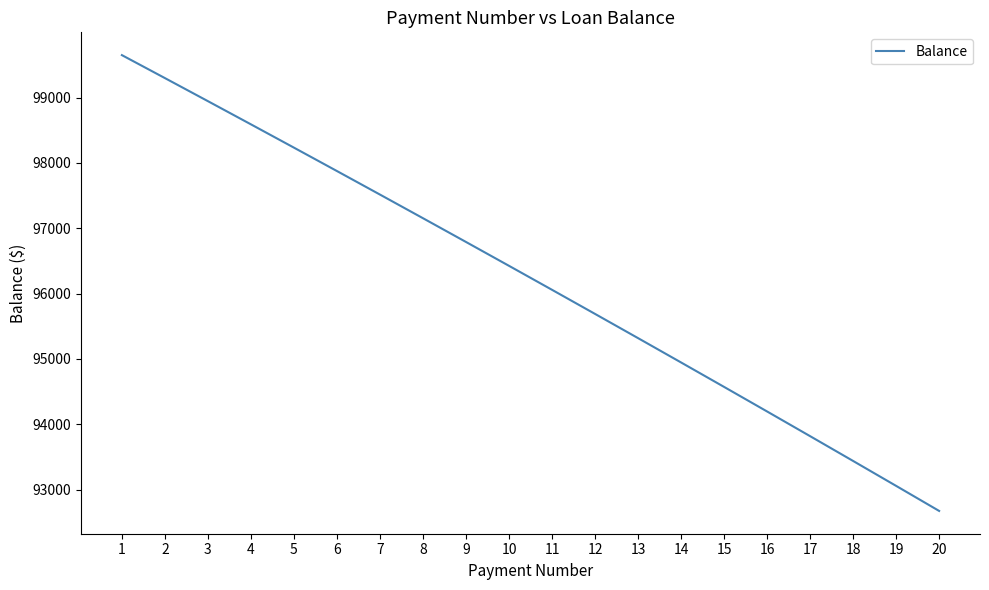

Which category has the highest value across all series?

1